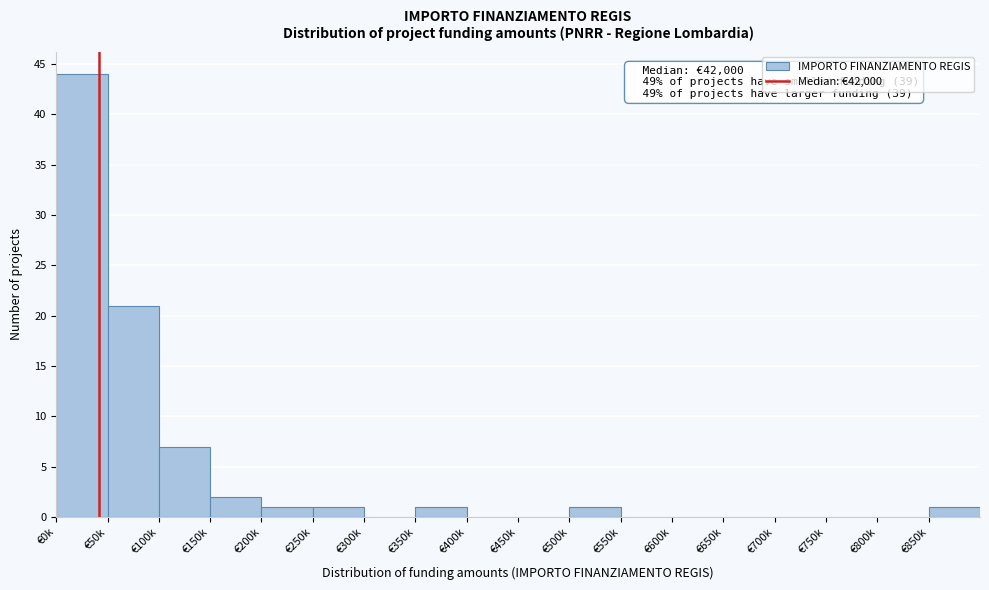

Reading left to right, list all the values displayed in this chart.

€0k=44	€50k=21	€100k=7	€150k=2	€200k=1	€250k=1	€300k=0	€350k=1	€400k=0	€450k=0	€500k=1	€550k=0	€600k=0	€650k=0	€700k=0	€750k=0	€800k=0	€850k=1